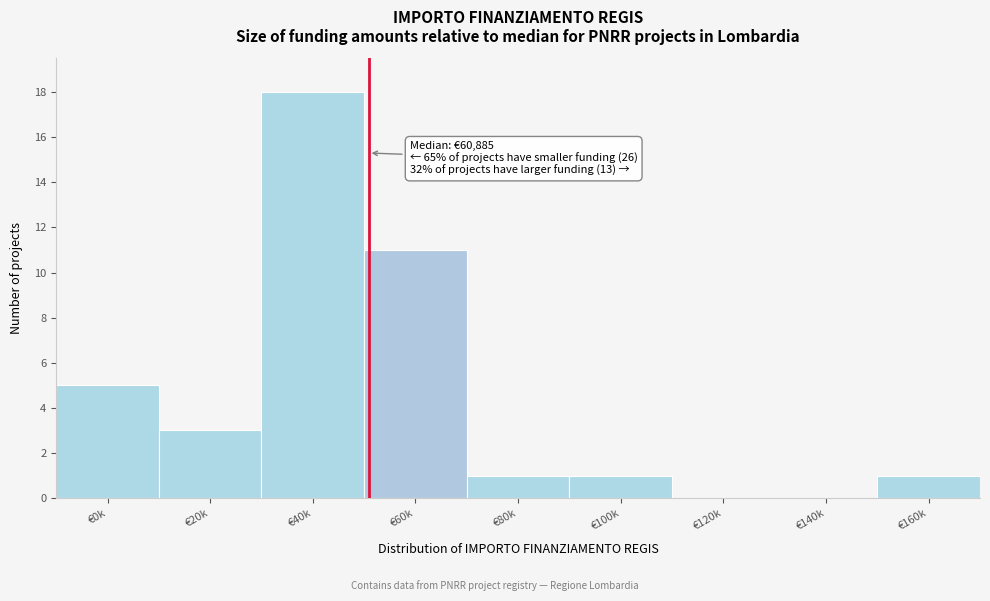

Reading left to right, transcribe all the data shown in this chart.

€0k=5	€20k=3	€40k=18	€60k=11	€80k=1	€100k=1	€120k=0	€140k=0	€160k=1